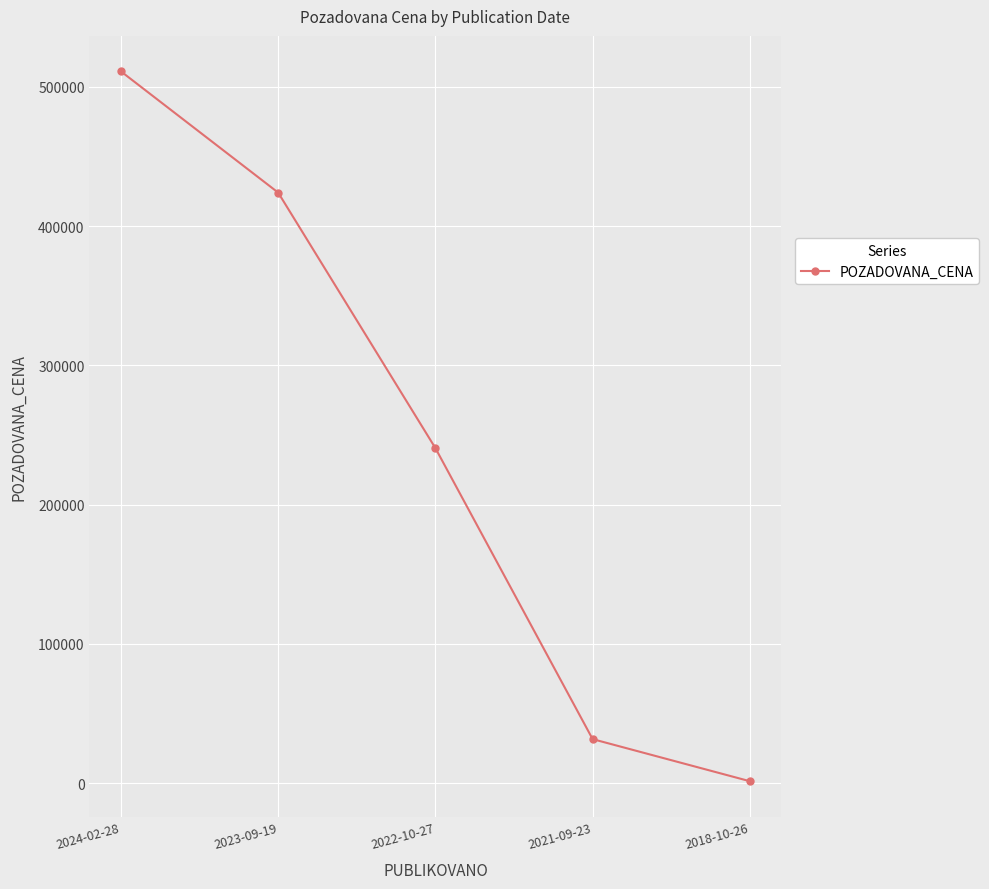

What is the change in value from 2021-09-23 to 2018-10-26?

-30214